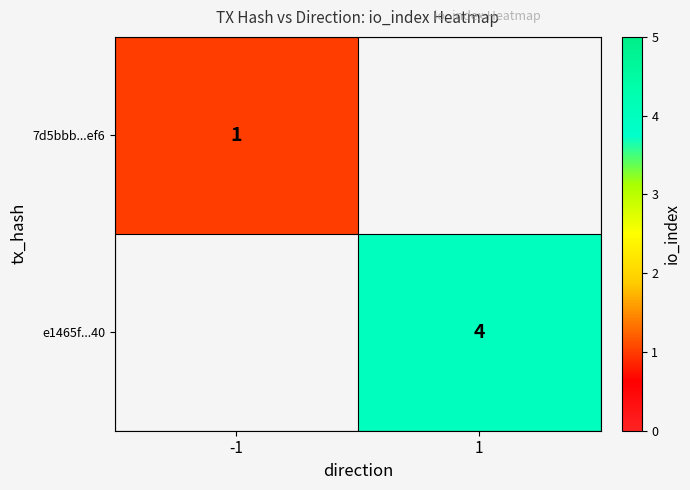

Is the value of 7d5bbb...ef6 at -1 greater than the value of e1465f...40 at 1?

No